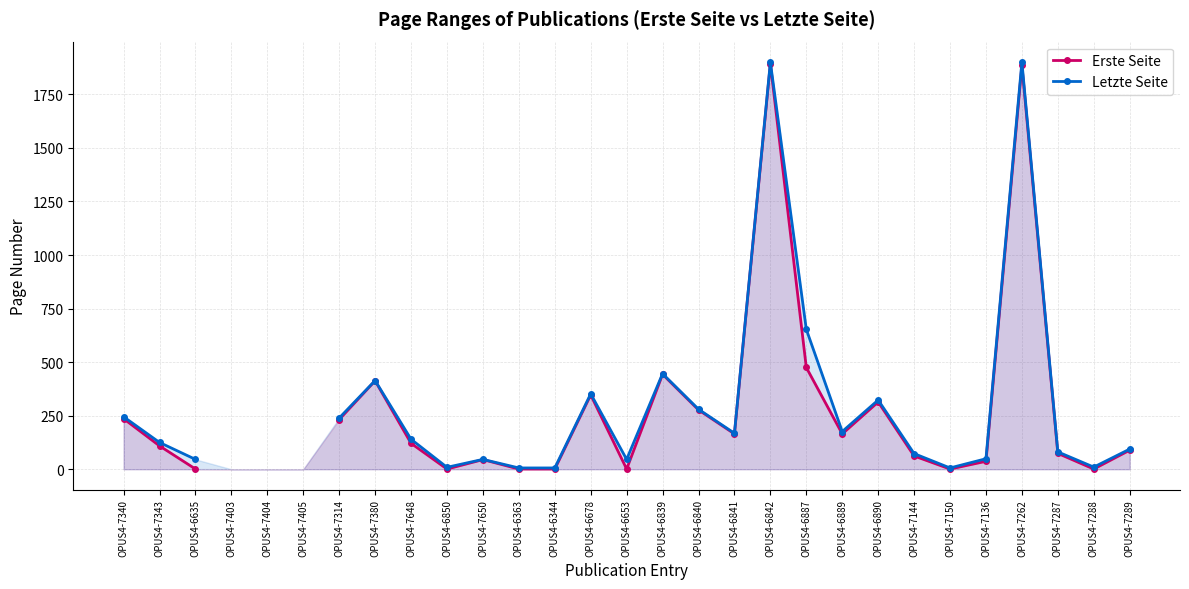

What is the maximum value shown in the chart?

1901.0